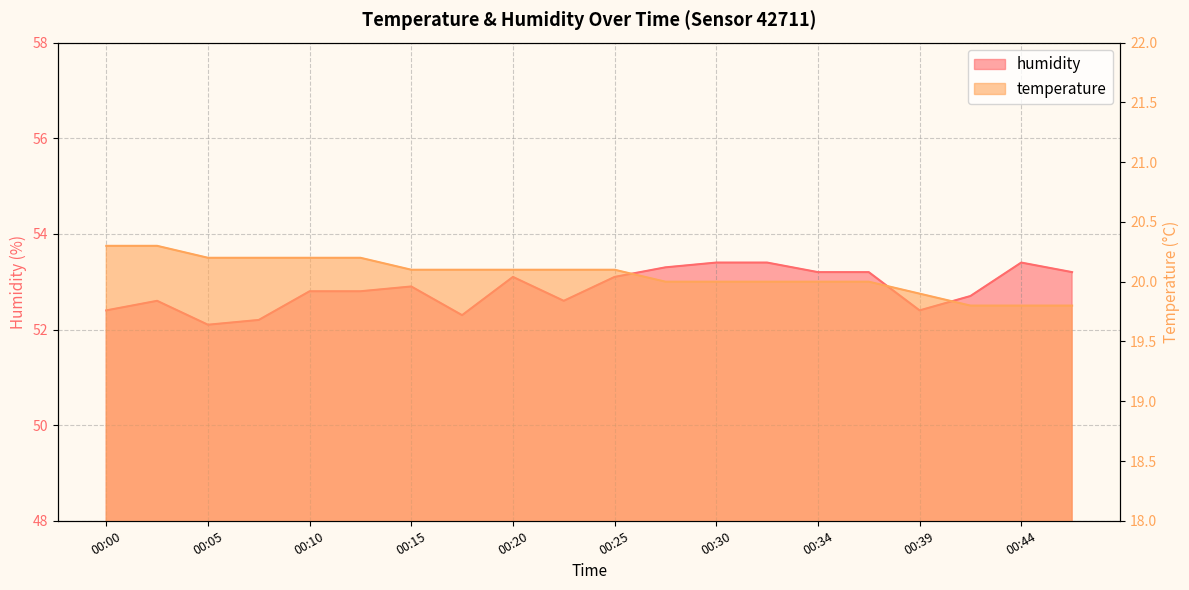

The humidity series shows 25.6 at 00:10. True or false?

False